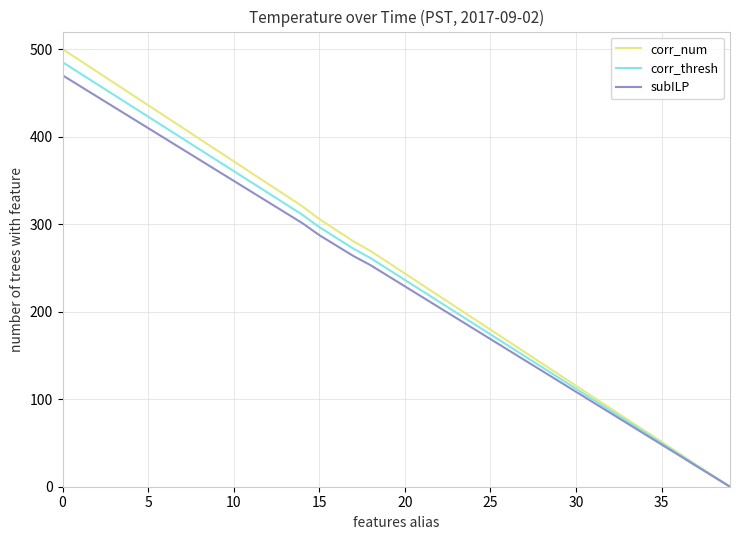

What is the maximum value for corr_num?

500.0